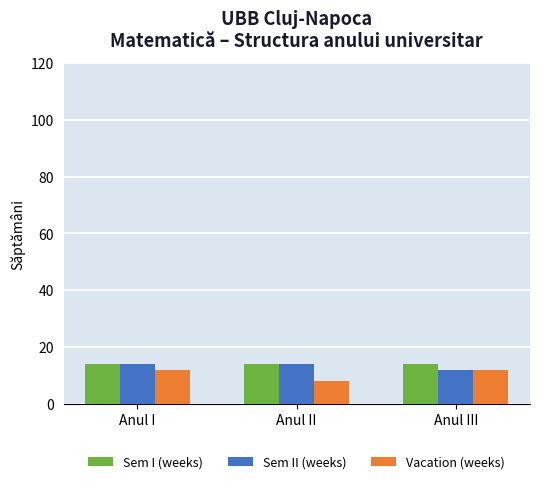

Is it true that Vacation (weeks) equals 12 at Anul I?

True